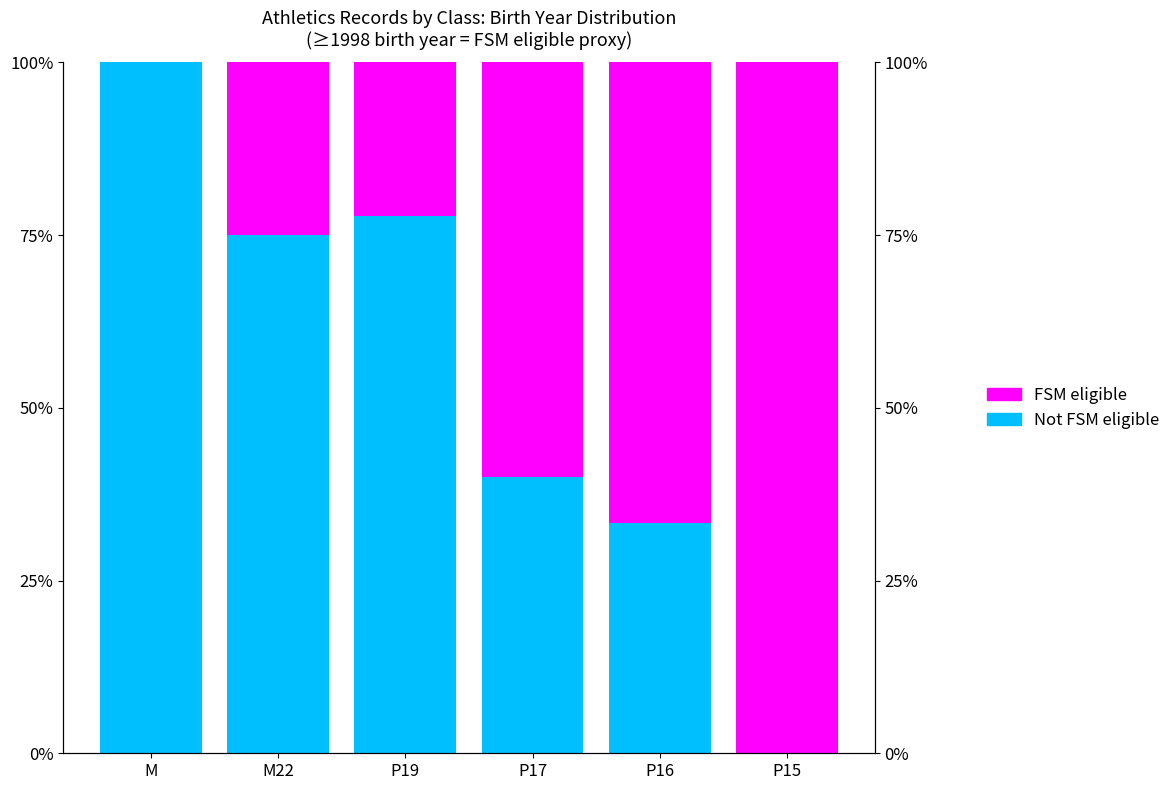

What are all the series names shown in the legend?

Not FSM eligible, FSM eligible